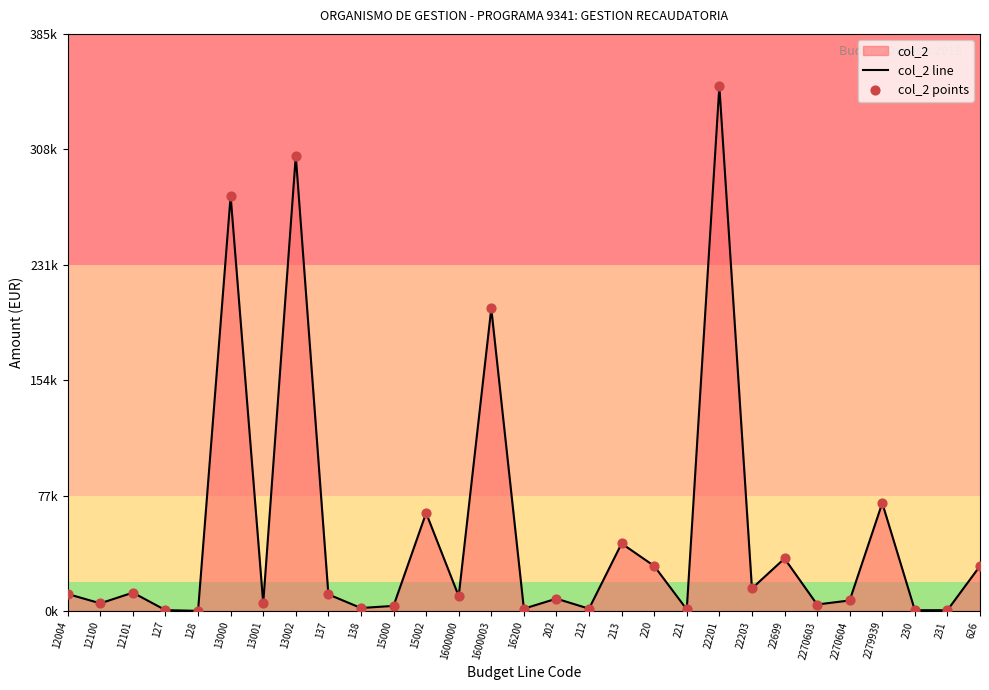

Which series reaches the minimum Y coordinate?

col_2 line